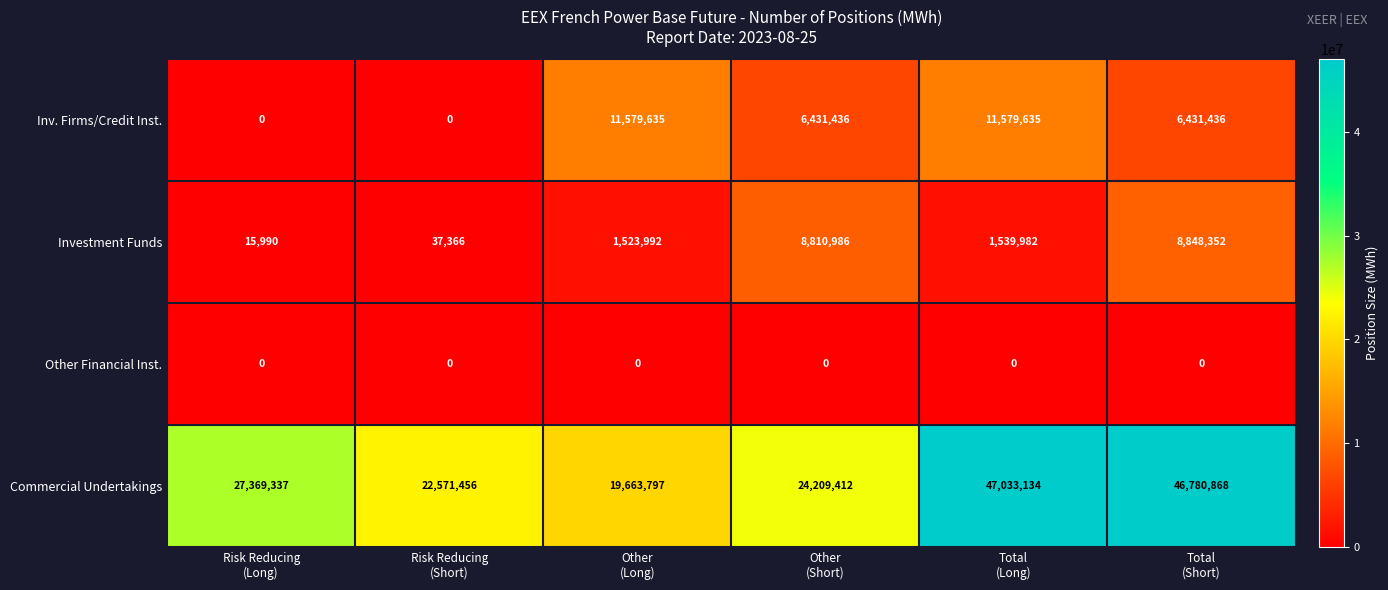

Which series has the largest range (max minus min)?

Commercial Undertakings